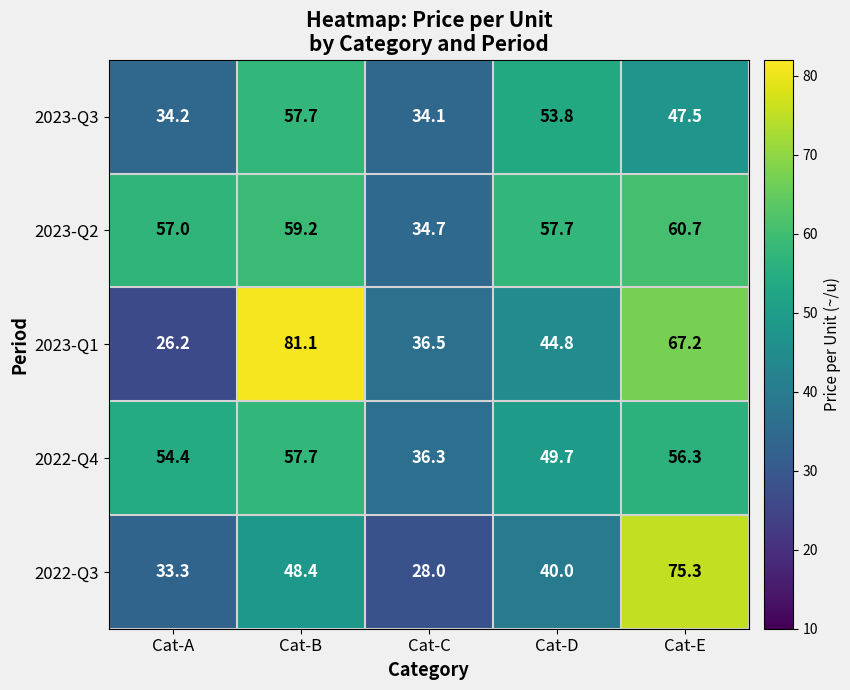

At Cat-E, list the series in order from largest to smallest.

2022-Q3, 2023-Q1, 2023-Q2, 2022-Q4, 2023-Q3